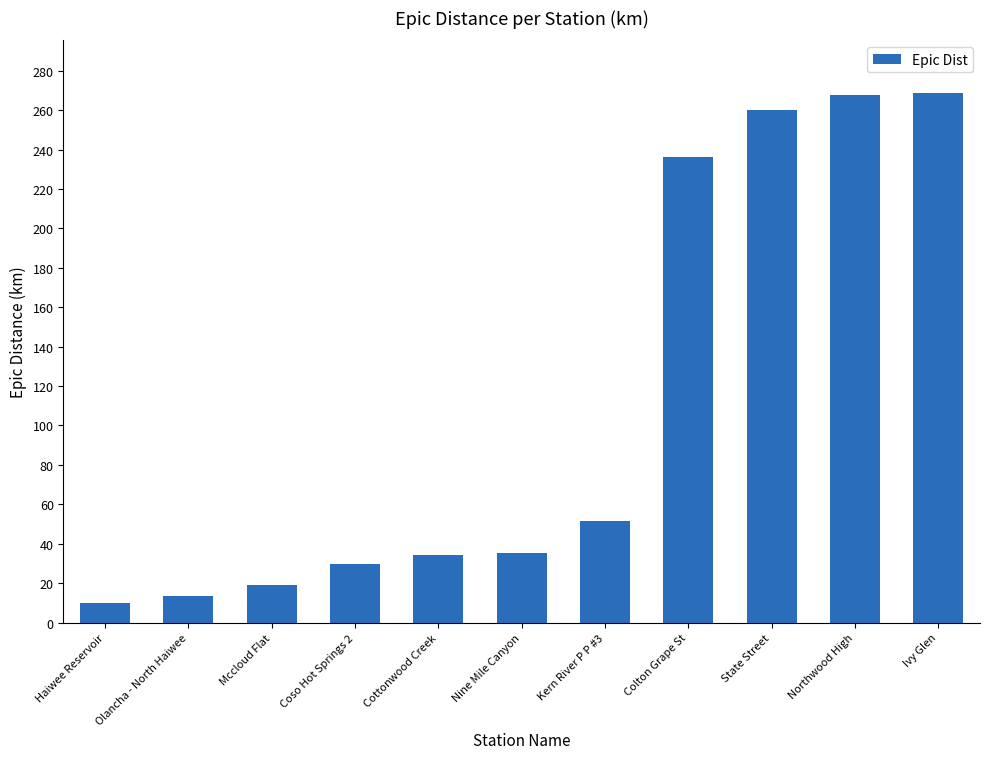

What value does the data have at Northwood High?

267.7